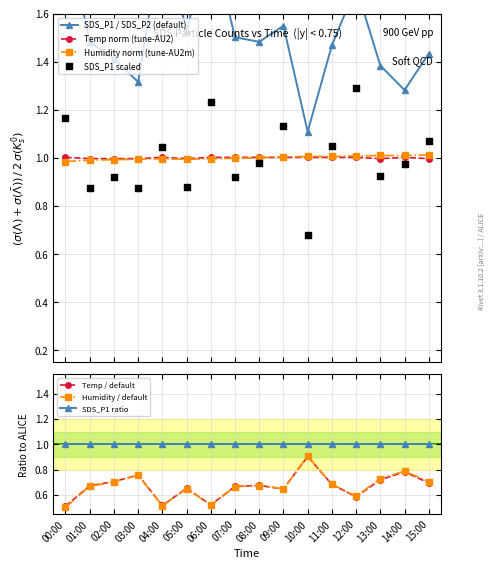

Which series has the widest spread of Y values?

SDS_P1